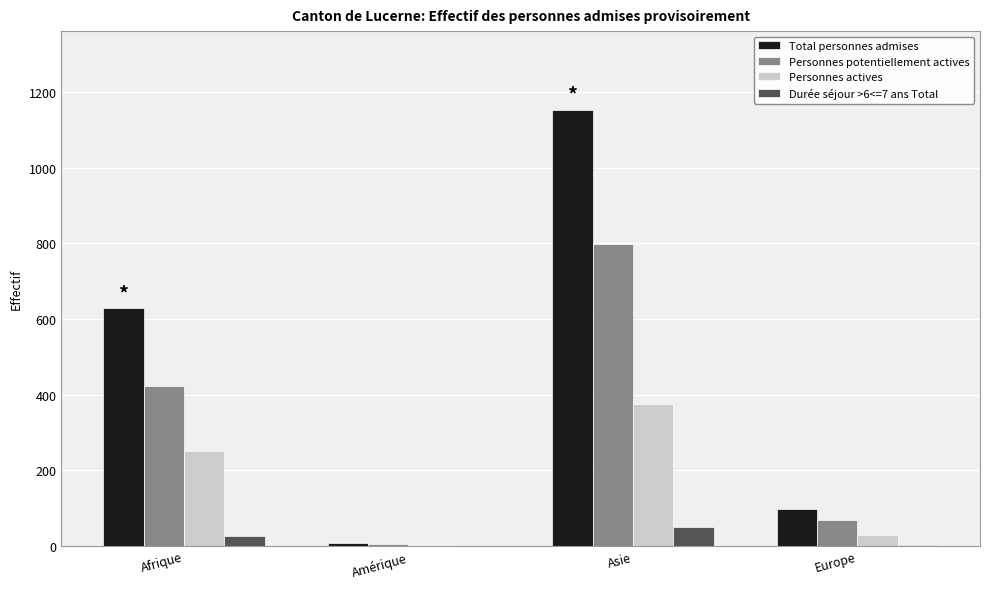

What are all the series names shown in the legend?

Total personnes admises, Personnes potentiellement actives, Personnes actives, Durée séjour >6<=7 ans Total